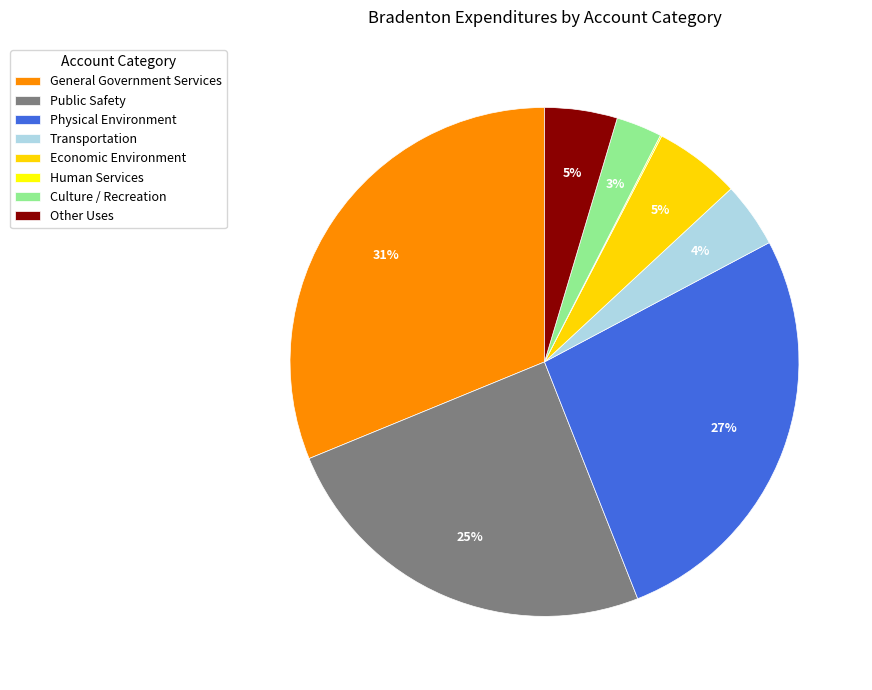

To the nearest percent, what is the average slice percentage?

12%